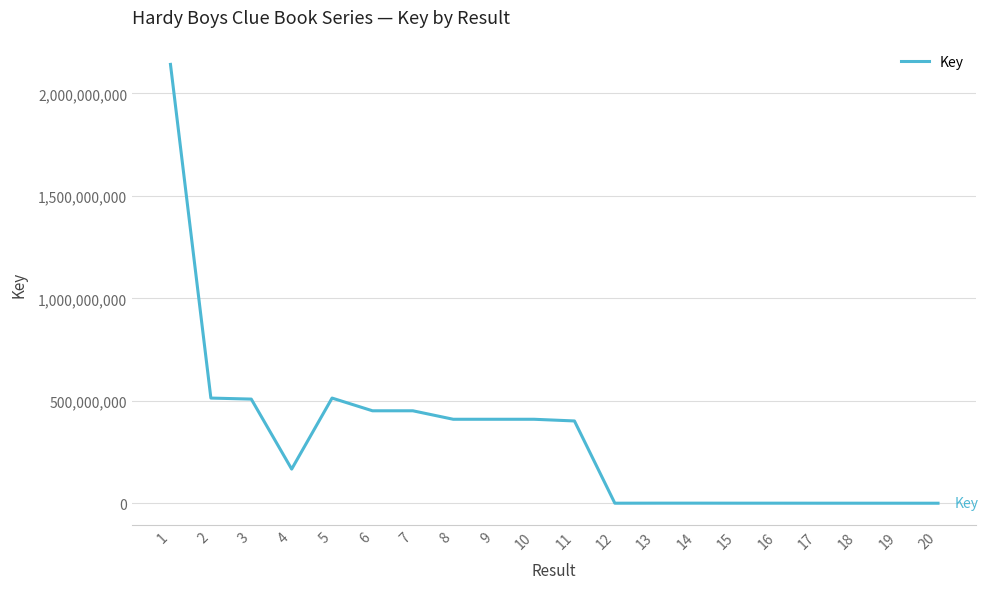

What is the greatest value displayed?

2141910666